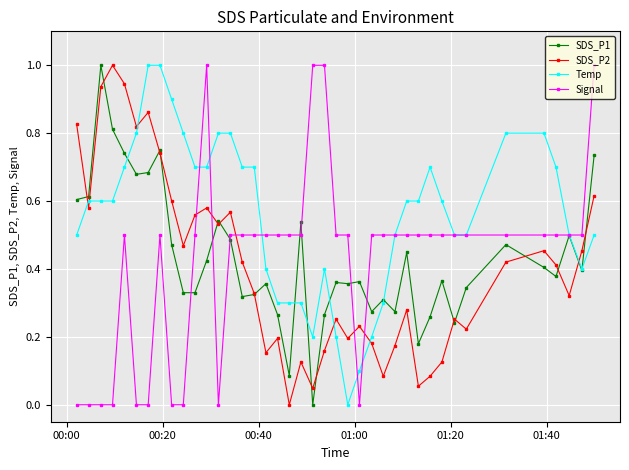

True or false: Signal has more than 0 points higher than both neighbors.

True